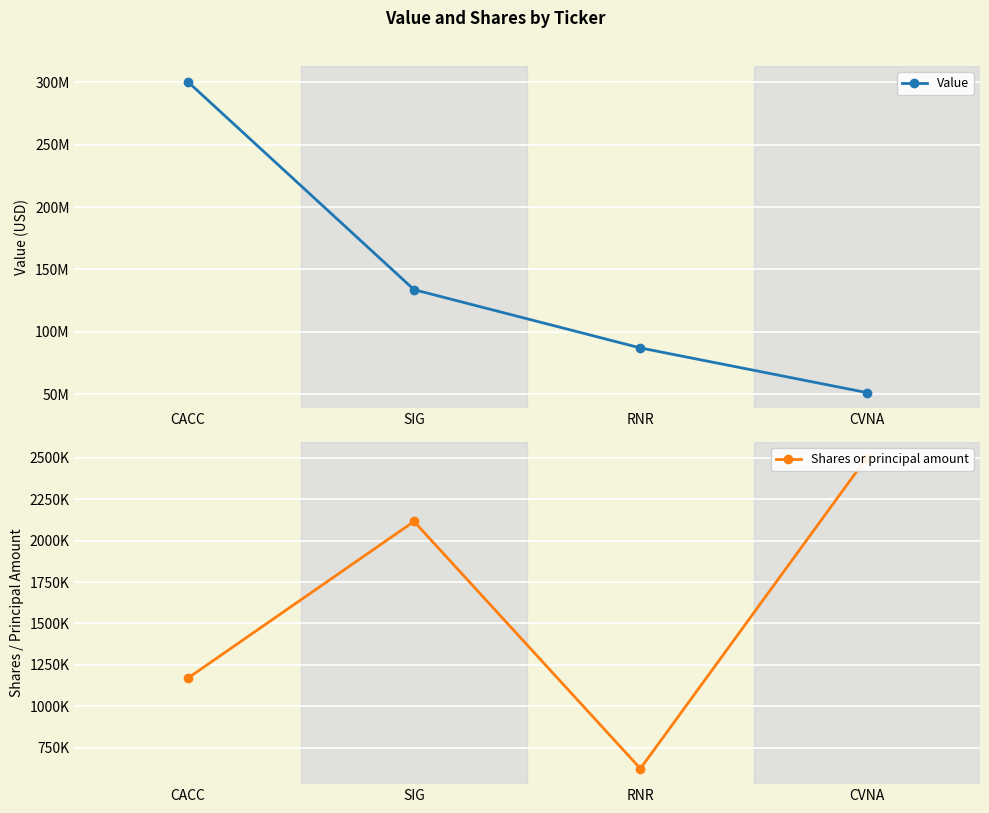

What is the minimum value shown in the chart?

625657